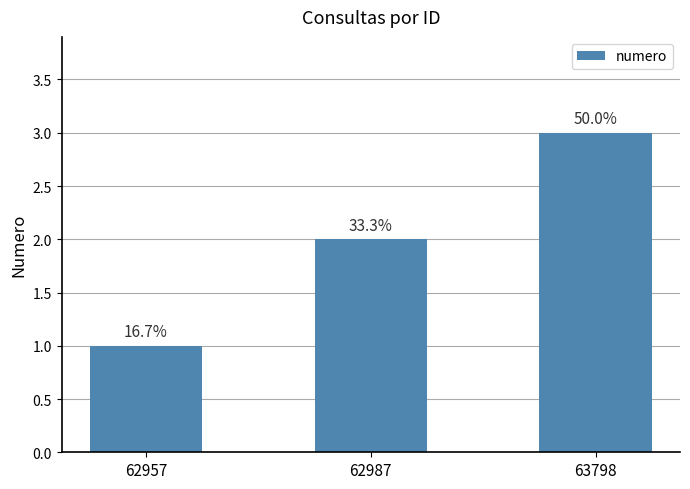

What is the difference between the maximum and minimum values?

2